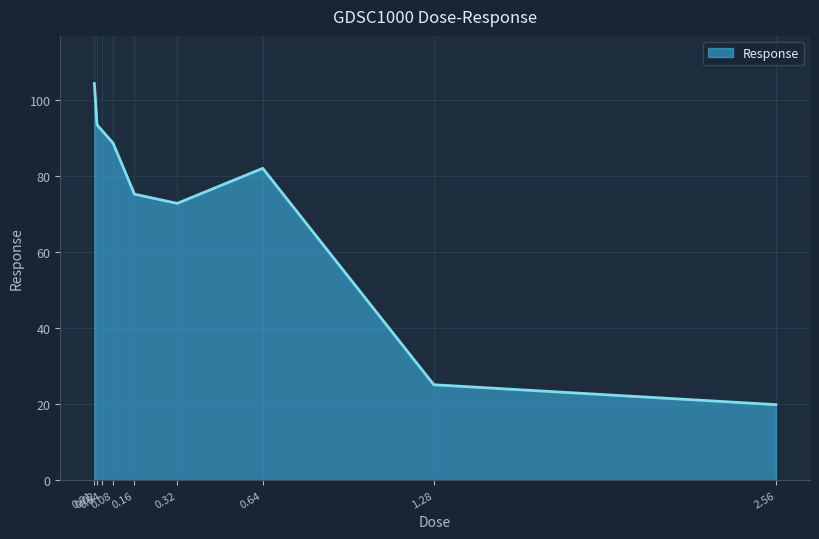

List the labels in order of value, largest first.

0.01, 0.02, 0.04, 0.08, 0.64, 0.16, 0.32, 1.28, 2.56